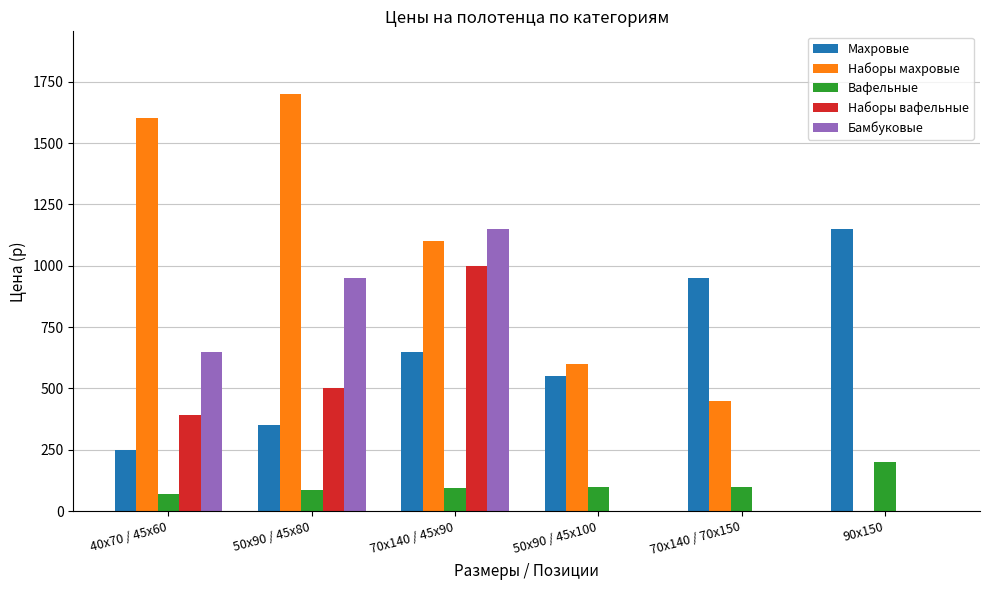

At which category is the sum across all series the highest?

70х140 / 45х90